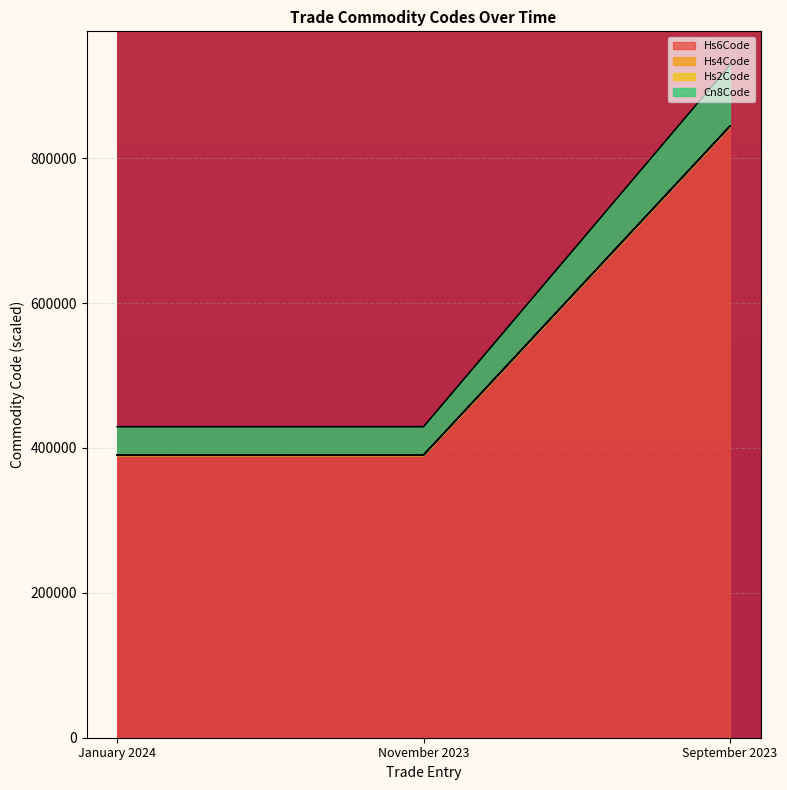

Rank the series by their maximum value, from lowest to highest.

Hs6Code, Hs4Code, Cn8Code, Hs2Code